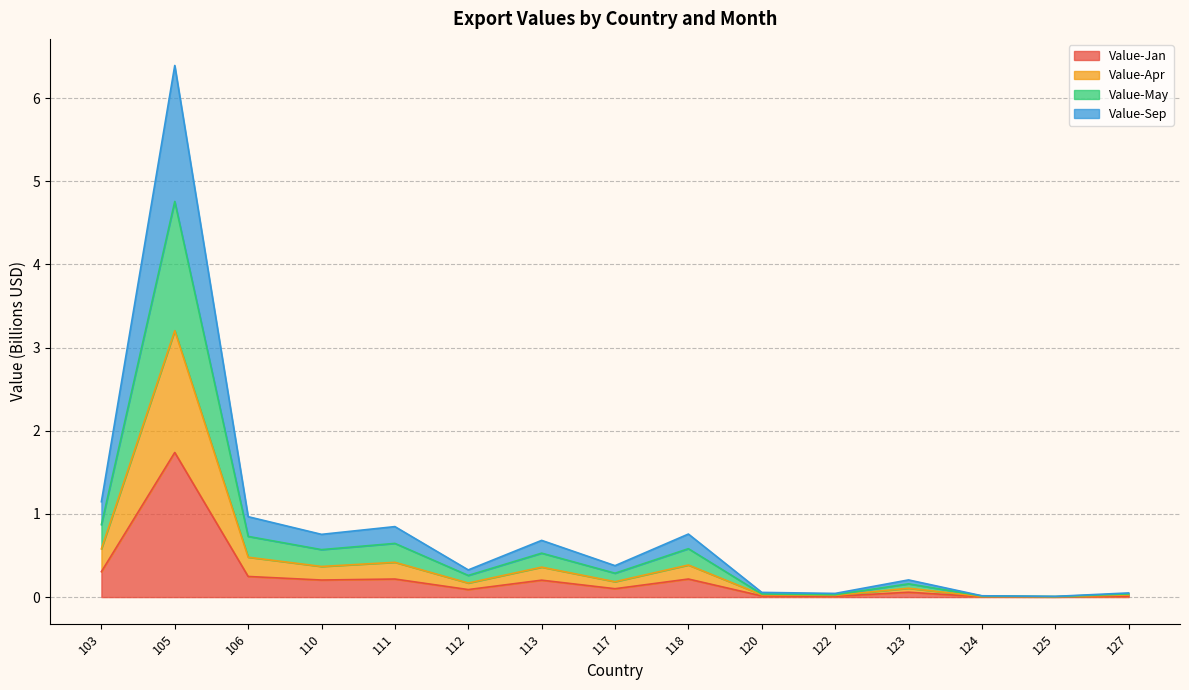

How many interior local valleys does the Value-Sep series have?

5